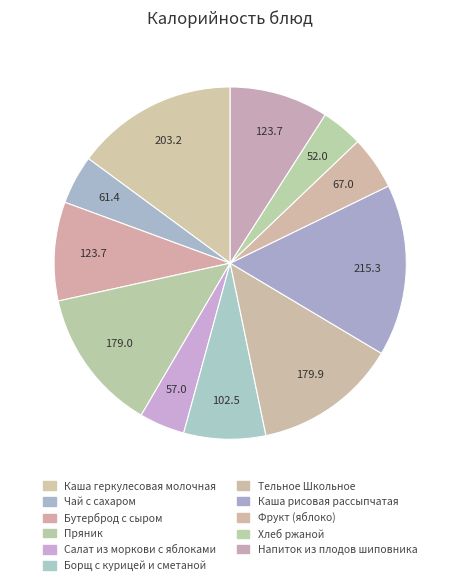

What is the change in value from Пряник to Тельное Школьное?

+0.9